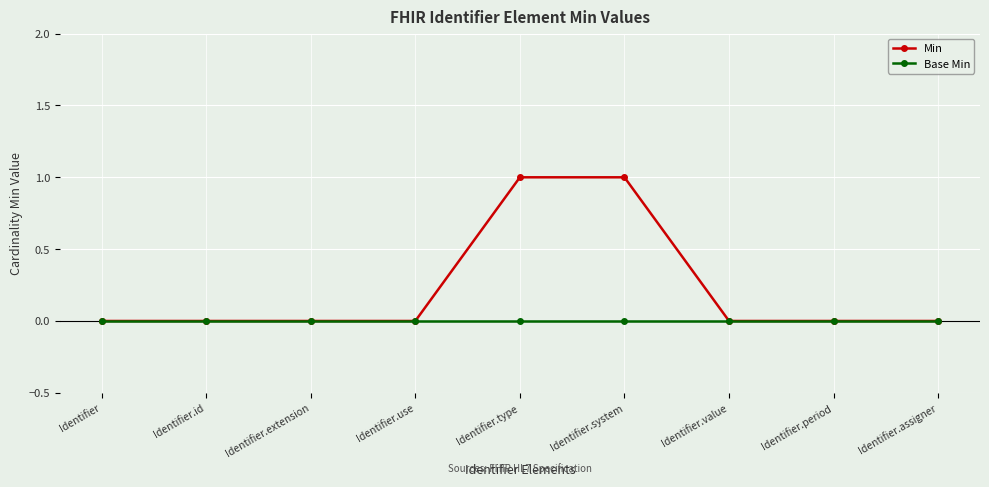

How many lines are shown in the chart?

2